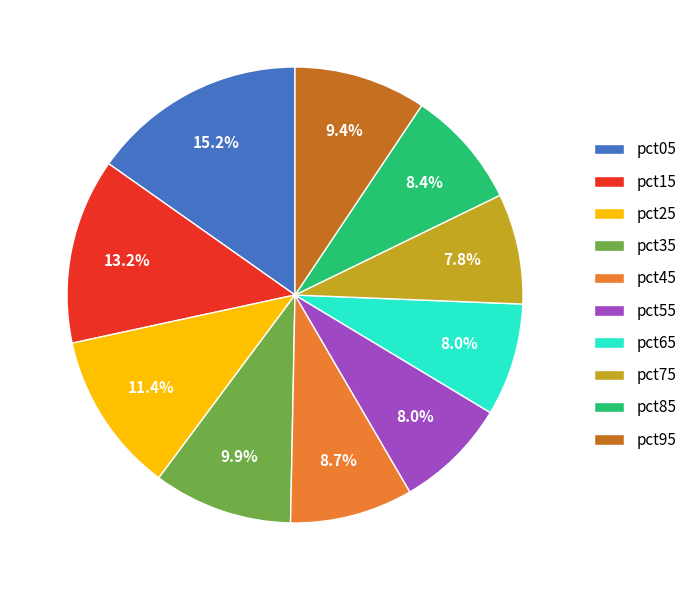

What percentage do pct95 and pct25 together represent?

20.8%